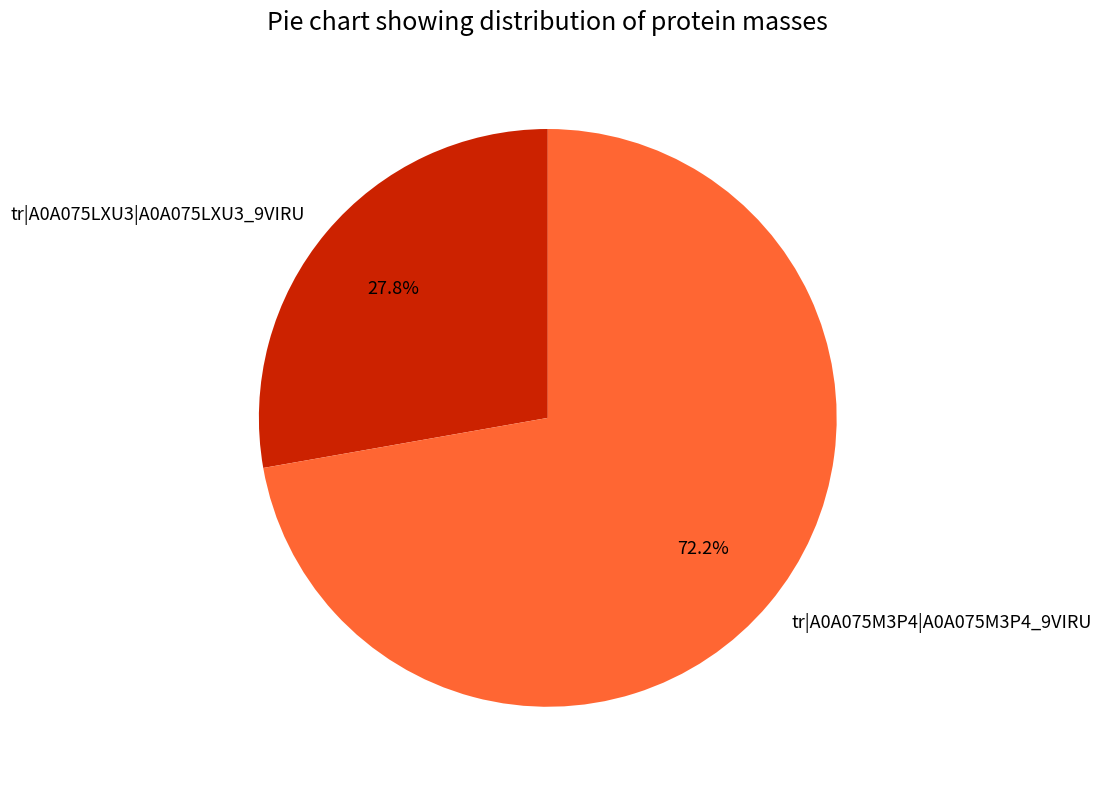

Does tr|A0A075LXU3|A0A075LXU3_9VIRU represent more than half of the total?

No